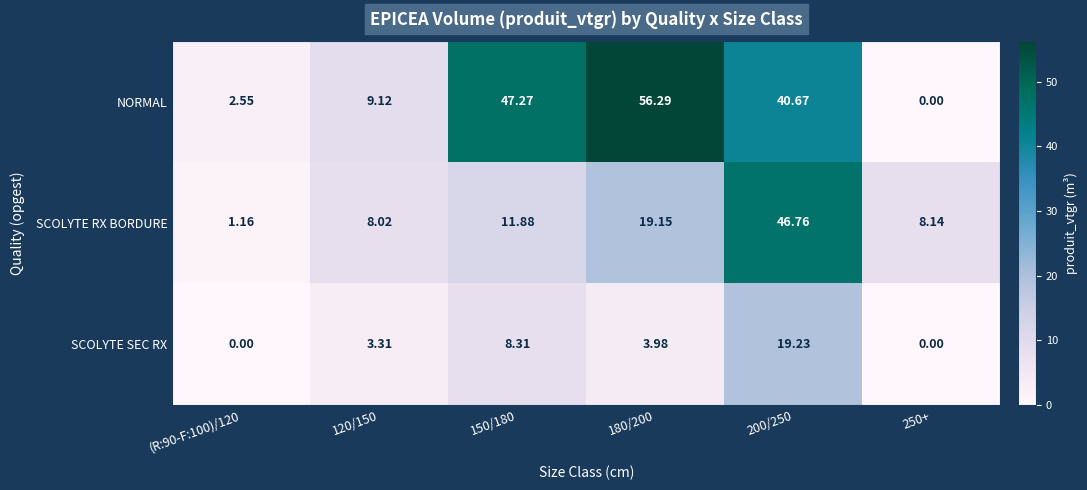

What is the maximum value shown in the chart?

56.3